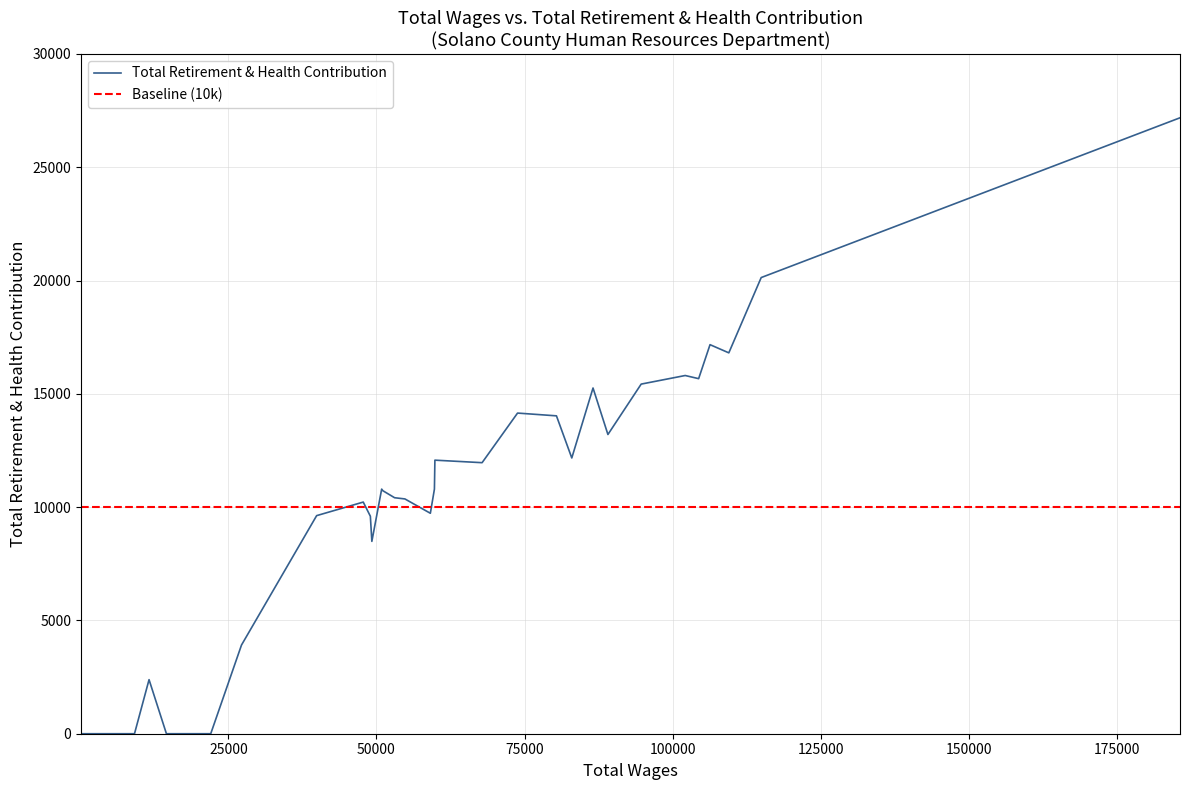

What is the change in value from 22 to 33?

-10223